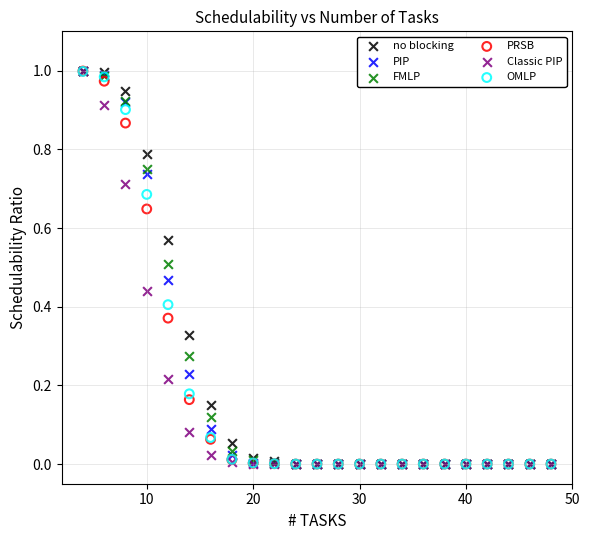

What are all the series names shown in the legend?

no blocking, PIP, FMLP, PRSB, Classic PIP, OMLP